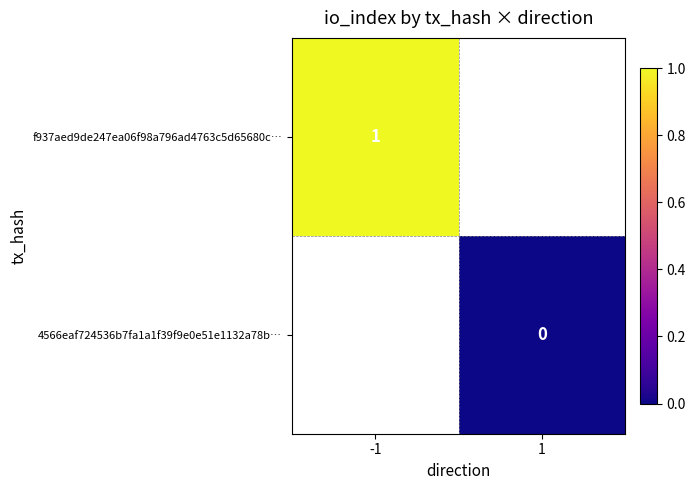

The value of f937aed9de247ea06f98a796ad4763c5d65680c… at -1 is 1.6. True or false?

False